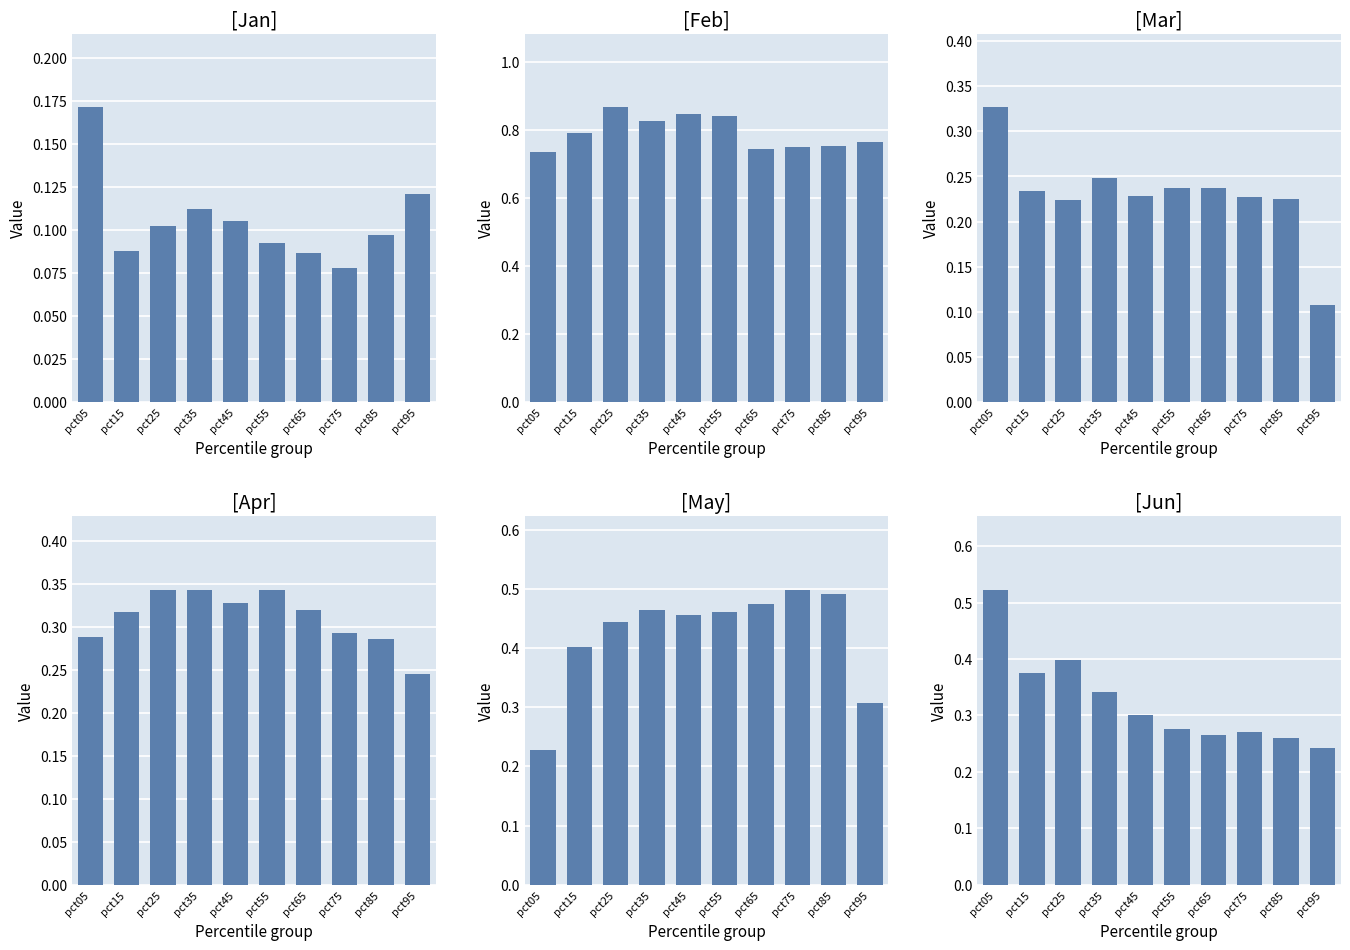

Reading left to right, extract all data points from this chart.

Jan: pct05=0.2	pct15=0.1	pct25=0.1	pct35=0.1	pct45=0.1	pct55=0.1	pct65=0.1	pct75=0.1	pct85=0.1	pct95=0.1
Feb: pct05=0.7	pct15=0.8	pct25=0.9	pct35=0.8	pct45=0.8	pct55=0.8	pct65=0.7	pct75=0.8	pct85=0.8	pct95=0.8
Mar: pct05=0.3	pct15=0.2	pct25=0.2	pct35=0.2	pct45=0.2	pct55=0.2	pct65=0.2	pct75=0.2	pct85=0.2	pct95=0.1
Apr: pct05=0.3	pct15=0.3	pct25=0.3	pct35=0.3	pct45=0.3	pct55=0.3	pct65=0.3	pct75=0.3	pct85=0.3	pct95=0.2
May: pct05=0.2	pct15=0.4	pct25=0.4	pct35=0.5	pct45=0.5	pct55=0.5	pct65=0.5	pct75=0.5	pct85=0.5	pct95=0.3
Jun: pct05=0.5	pct15=0.4	pct25=0.4	pct35=0.3	pct45=0.3	pct55=0.3	pct65=0.3	pct75=0.3	pct85=0.3	pct95=0.2